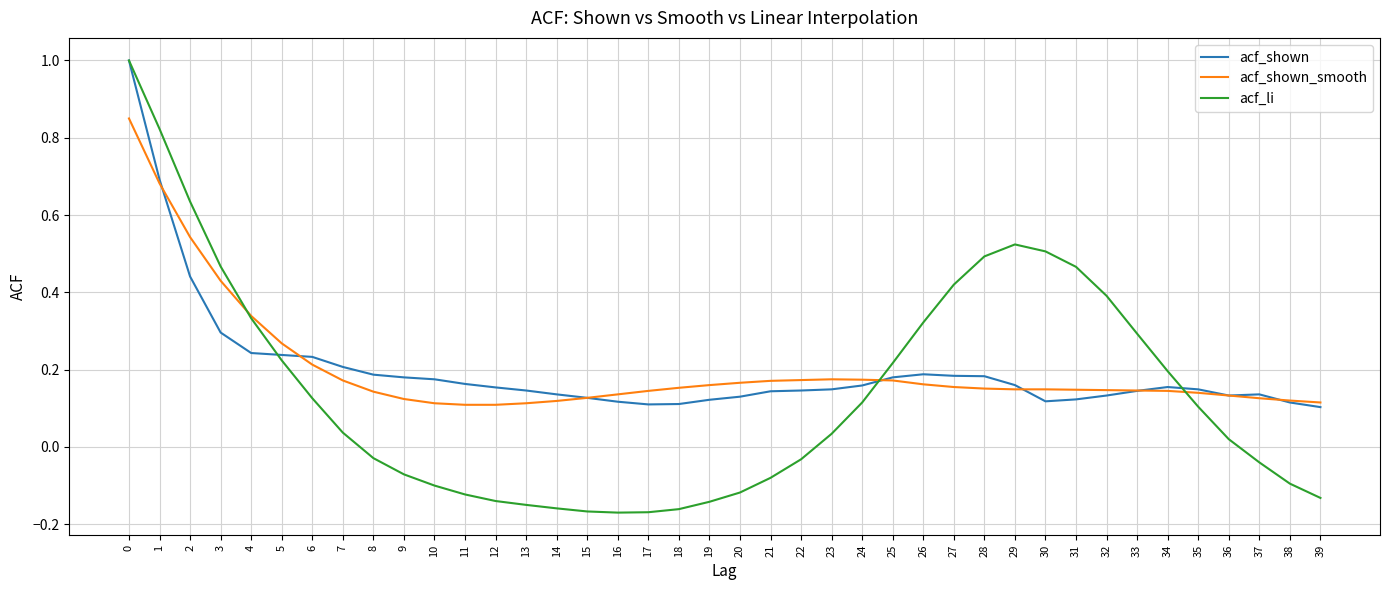

The value of acf_shown_smooth at 1 is 1.2. True or false?

False